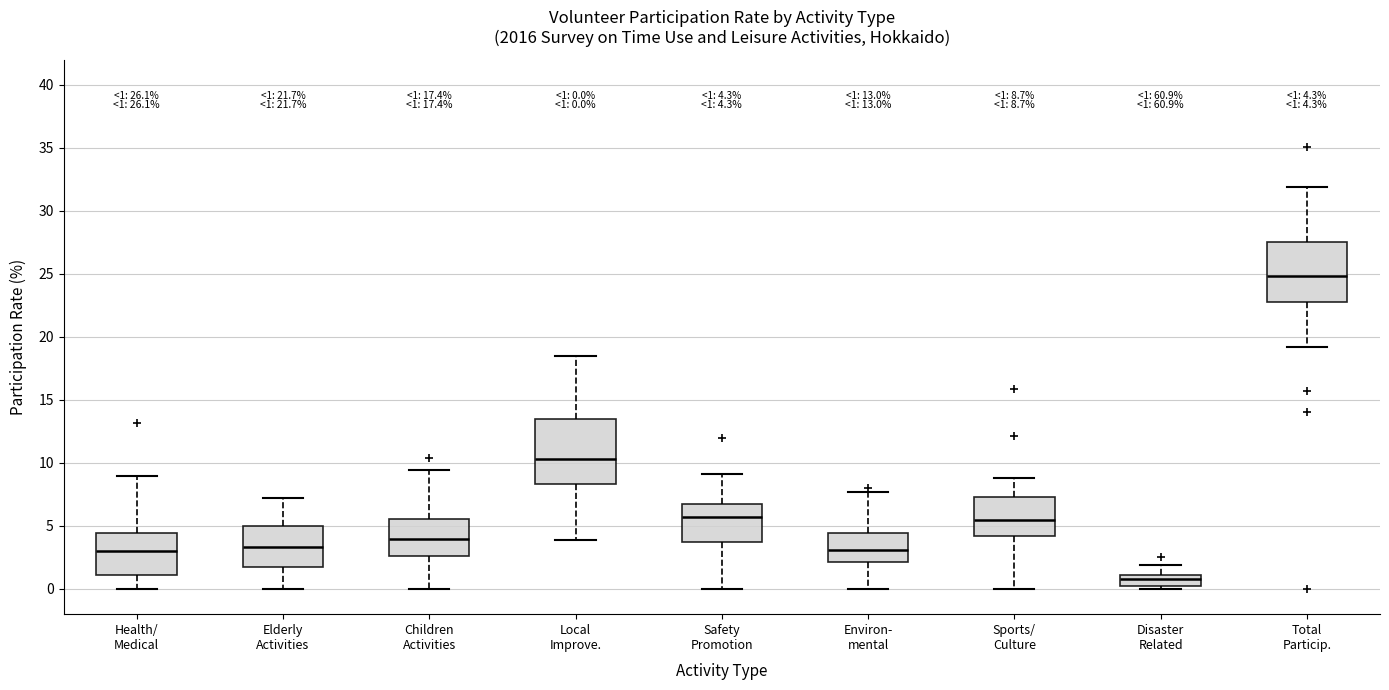

Which box is the tallest, from its lower edge to its upper edge?

Local Improve.